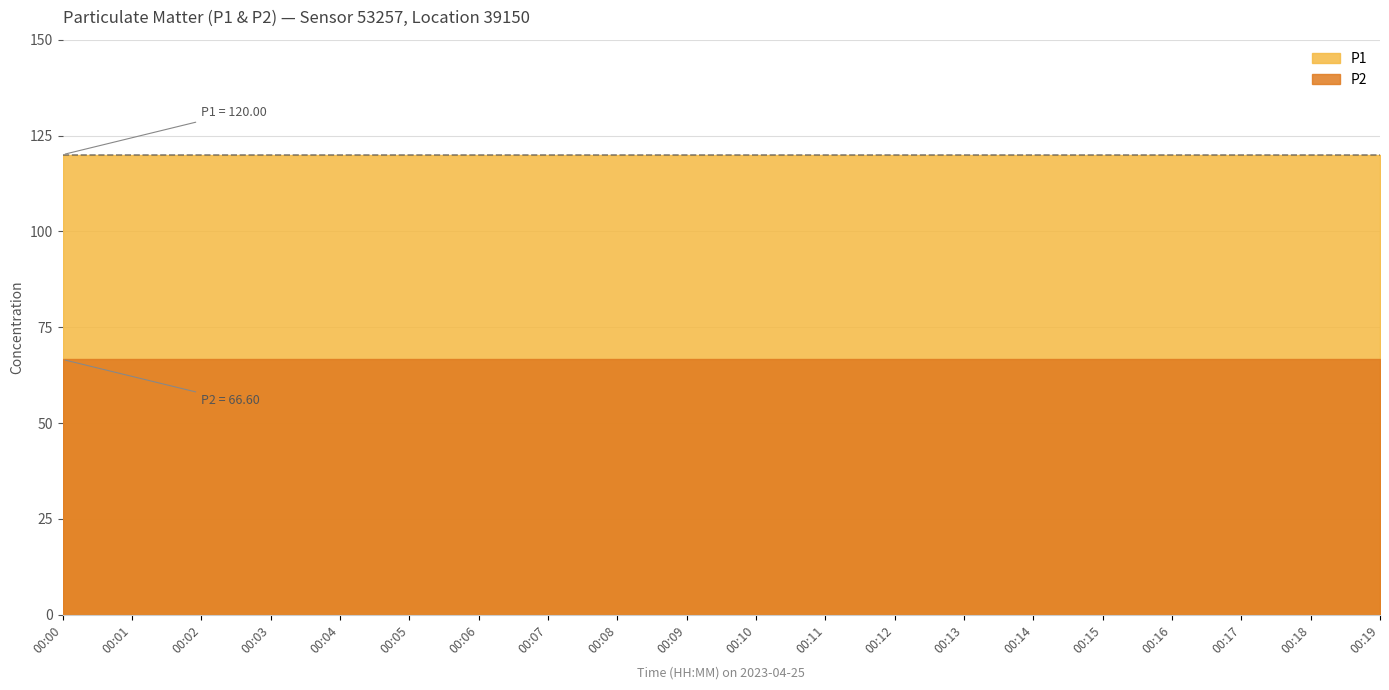

Rank the categories by P2 value from highest to lowest.

00:00, 00:01, 00:02, 00:03, 00:04, 00:05, 00:06, 00:07, 00:08, 00:09, 00:10, 00:11, 00:12, 00:13, 00:14, 00:15, 00:16, 00:17, 00:18, 00:19